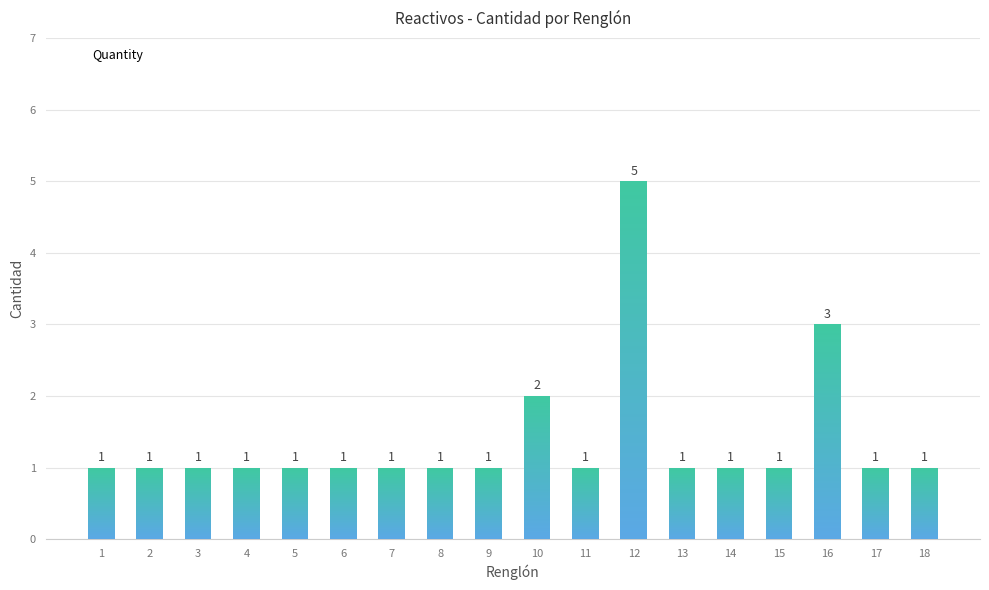

What is the sum of all values?

25